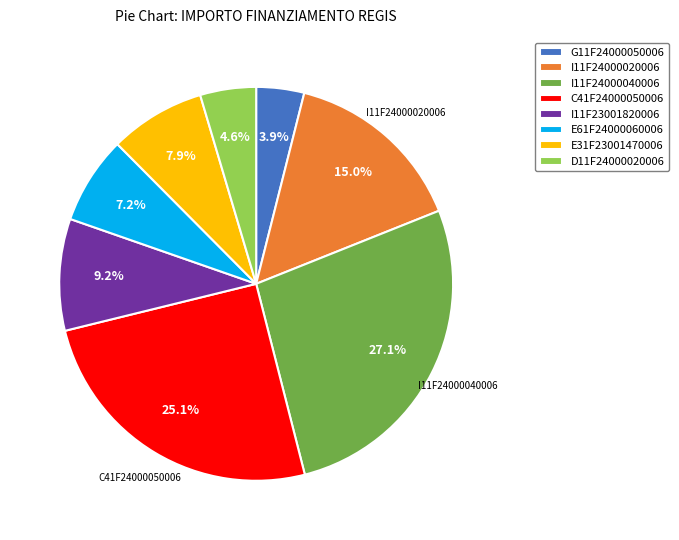

What is the ratio of the value at G11F24000050006 to the value at I11F23001820006?

0.4